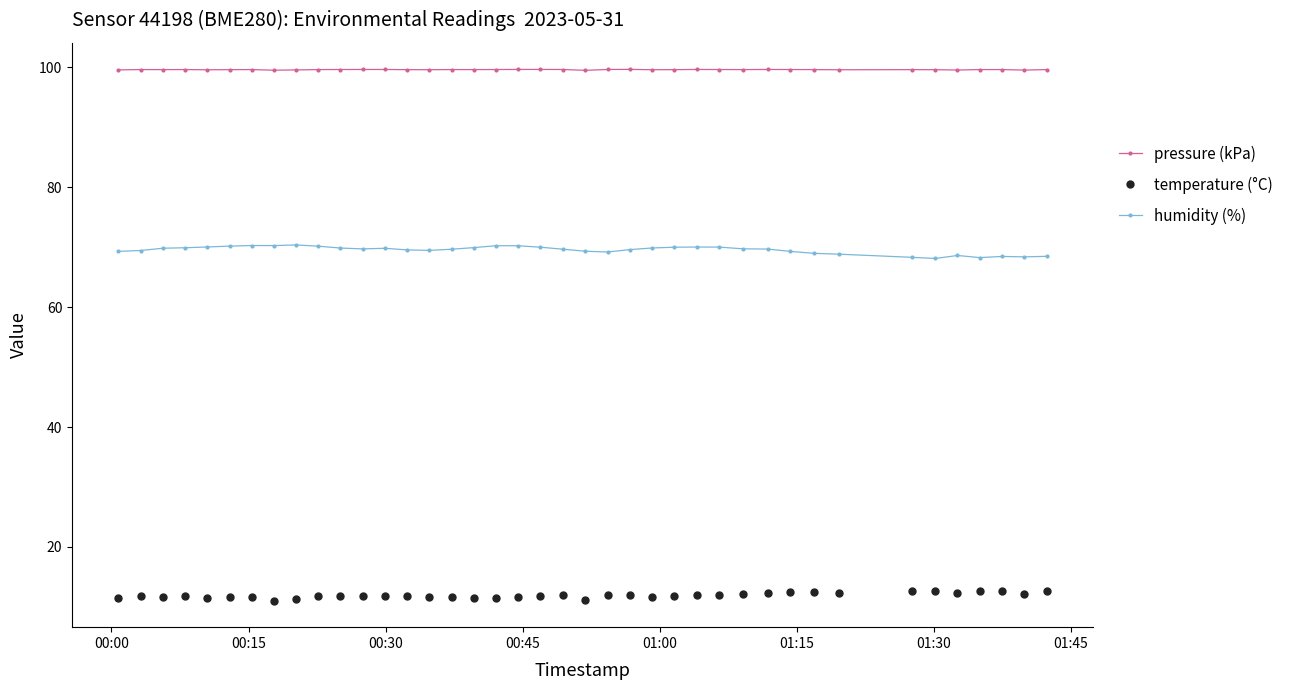

True or false: pressure (kPa) has more than 0 interior local peaks.

True